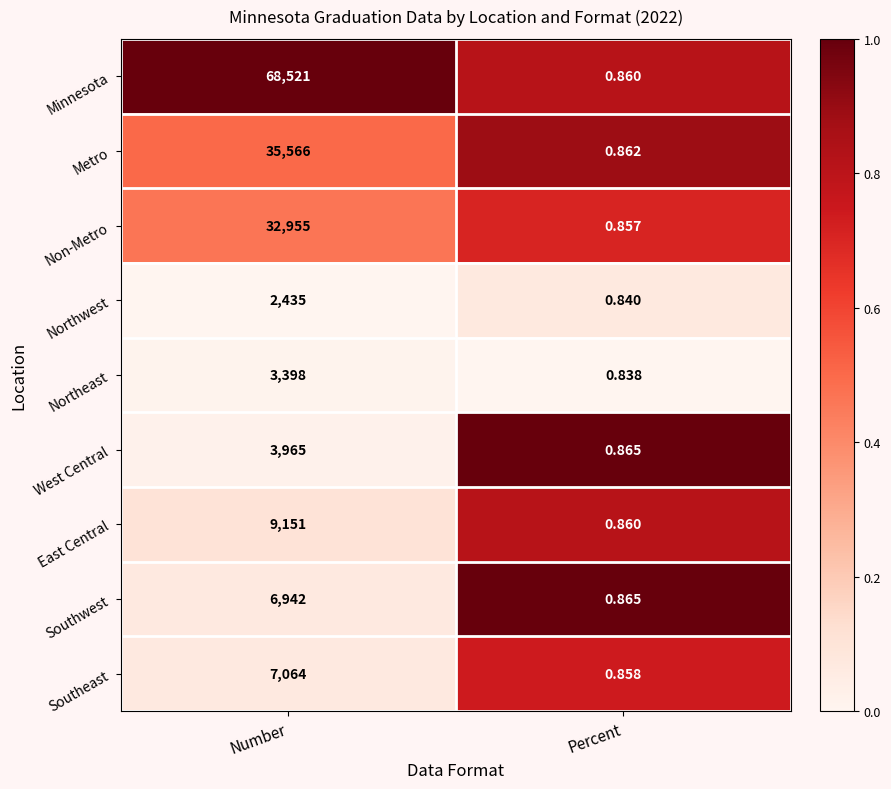

Count the number of data series in this chart.

9